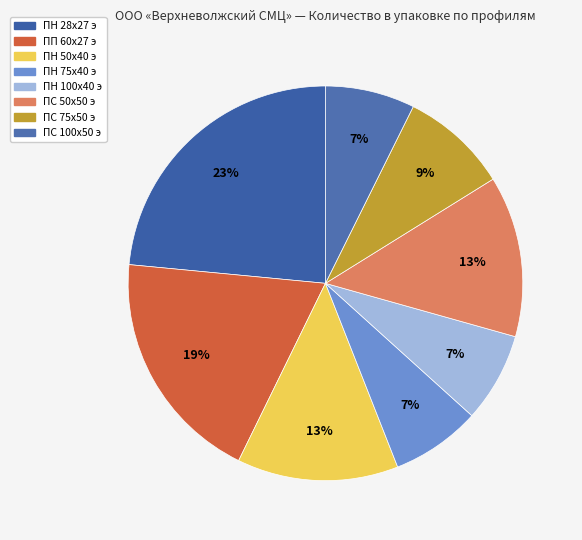

To the nearest percent, what is the difference between the largest and smallest slice percentages?

16%